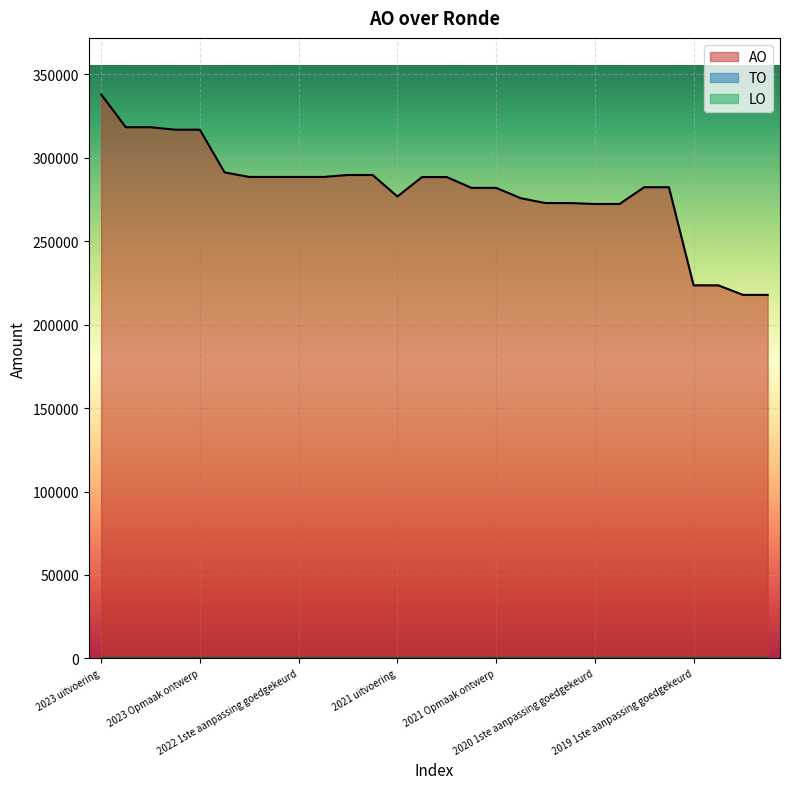

Which series changed the most between 2023 Opmaak goedgekeurd and 2022 uitvoering?

AO